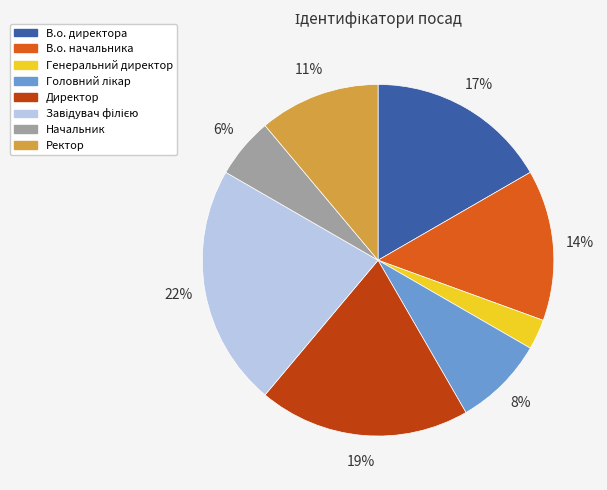

True or false: В.о. начальника accounts for 20% of the total.

False